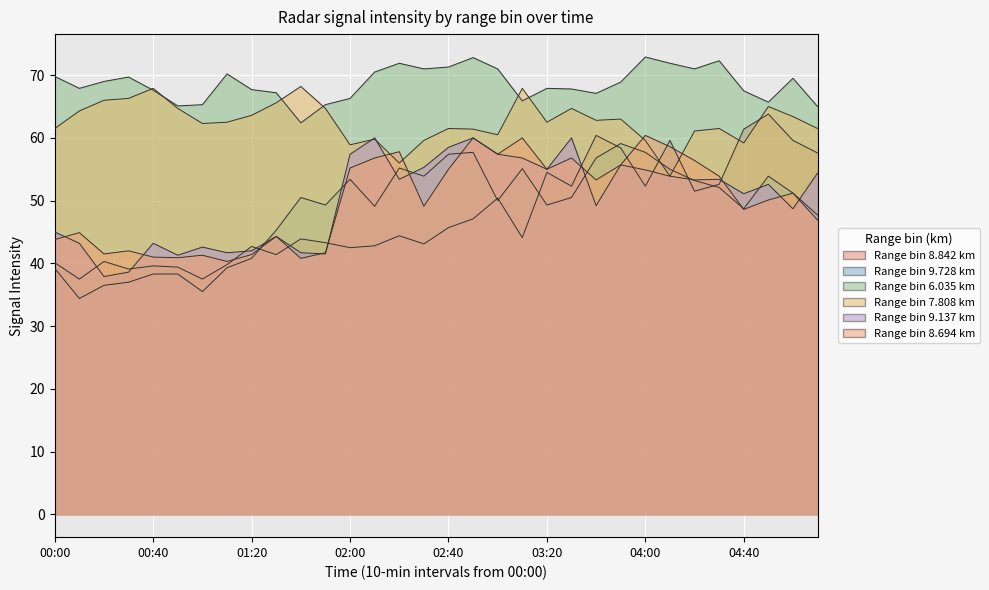

Reading left to right, extract all data points from this chart.

8.842: 00:00=40.1	00:10=37.5	00:20=40.3	00:30=39.1	00:40=39.6	00:50=39.4	01:00=37.5	01:10=39.8	01:20=42.7	01:30=41.4	01:40=43.9	01:50=43.3	02:00=42.5	02:10=42.8	02:20=44.4	02:30=43.1	02:40=45.7	02:50=47.1	03:00=50.4	03:10=44.1	03:20=54.5	03:30=52.3	03:40=60.4	03:50=58.4	04:00=52.3	04:10=59.6	04:20=51.5	04:30=52.6	04:40=61.4	04:50=63.8	05:00=59.6	05:10=57.6
9.728: 00:00=39.2	00:10=34.4	00:20=36.5	00:30=37.0	00:40=38.3	00:50=38.3	01:00=35.5	01:10=39.3	01:20=40.8	01:30=45.3	01:40=50.5	01:50=49.3	02:00=53.4	02:10=49.1	02:20=55.2	02:30=53.9	02:40=57.4	02:50=57.7	03:00=50.0	03:10=55.1	03:20=49.3	03:30=50.5	03:40=56.8	03:50=59.1	04:00=57.7	04:10=55.0	04:20=53.2	04:30=52.1	04:40=48.7	04:50=53.9	05:00=51.2	05:10=47.7
6.035: 00:00=69.8	00:10=67.9	00:20=69.0	00:30=69.7	00:40=67.6	00:50=65.1	01:00=65.3	01:10=70.2	01:20=67.7	01:30=67.2	01:40=62.4	01:50=65.3	02:00=66.3	02:10=70.5	02:20=71.9	02:30=71.0	02:40=71.3	02:50=72.8	03:00=71.0	03:10=65.9	03:20=67.9	03:30=67.8	03:40=67.1	03:50=68.9	04:00=72.9	04:10=71.9	04:20=71.0	04:30=72.3	04:40=67.5	04:50=65.7	05:00=69.5	05:10=65.0
7.808: 00:00=61.5	00:10=64.3	00:20=66.0	00:30=66.3	00:40=67.9	00:50=64.7	01:00=62.3	01:10=62.5	01:20=63.6	01:30=65.6	01:40=68.2	01:50=64.7	02:00=58.9	02:10=59.8	02:20=56.0	02:30=59.6	02:40=61.5	02:50=61.4	03:00=60.5	03:10=67.9	03:20=62.5	03:30=64.7	03:40=62.8	03:50=63.0	04:00=59.6	04:10=53.9	04:20=61.1	04:30=61.5	04:40=59.2	04:50=65.0	05:00=63.4	05:10=61.5
9.137: 00:00=45.0	00:10=43.2	00:20=37.9	00:30=38.6	00:40=43.2	00:50=41.3	01:00=42.6	01:10=41.7	01:20=42.0	01:30=44.3	01:40=41.7	01:50=41.5	02:00=57.4	02:10=60.0	02:20=53.4	02:30=55.3	02:40=58.5	02:50=60.0	03:00=57.4	03:10=56.8	03:20=55.0	03:30=60.0	03:40=49.2	03:50=55.7	04:00=54.9	04:10=53.9	04:20=53.3	04:30=53.4	04:40=51.1	04:50=52.6	05:00=48.7	05:10=54.4
8.694: 00:00=43.8	00:10=44.9	00:20=41.5	00:30=42.0	00:40=41.0	00:50=40.9	01:00=41.3	01:10=40.3	01:20=41.4	01:30=44.3	01:40=40.8	01:50=41.7	02:00=55.2	02:10=56.8	02:20=57.8	02:30=49.1	02:40=55.0	02:50=60.0	03:00=57.4	03:10=60.0	03:20=55.0	03:30=56.8	03:40=53.3	03:50=55.7	04:00=60.4	04:10=58.6	04:20=56.4	04:30=53.9	04:40=48.6	04:50=50.1	05:00=51.2	05:10=46.9